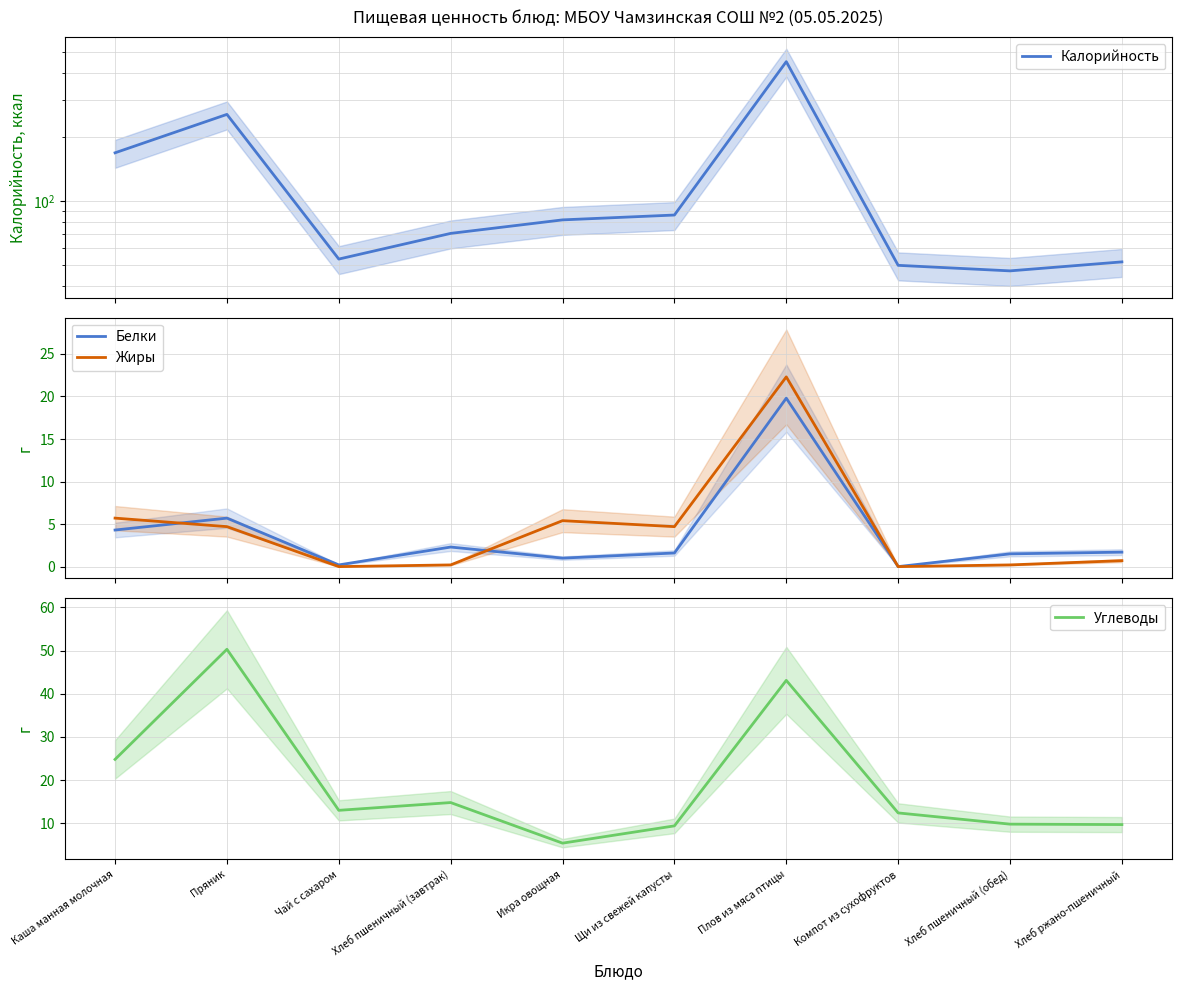

Reading left to right, what are all the values shown in this chart?

Калорийность: Каша манная молочная=168.6	Пряник=255.5	Чай с сахаром=53.4	Хлеб пшеничный (завтрак)=70.5	Икра овощная=81.6	Щи из свежей капусты=86.0	Плов из мяса птицы=452.0	Компот из сухофруктов=49.9	Хлеб пшеничный (обед)=47.0	Хлеб ржано-пшеничный=51.8
Белки: Каша манная молочная=4.3	Пряник=5.7	Чай с сахаром=0.2	Хлеб пшеничный (завтрак)=2.3	Икра овощная=1.0	Щи из свежей капусты=1.6	Плов из мяса птицы=19.8	Компот из сухофруктов=0.0	Хлеб пшеничный (обед)=1.5	Хлеб ржано-пшеничный=1.7
Жиры: Каша манная молочная=5.7	Пряник=4.7	Чай с сахаром=0.0	Хлеб пшеничный (завтрак)=0.2	Икра овощная=5.4	Щи из свежей капусты=4.7	Плов из мяса птицы=22.3	Компот из сухофруктов=0.0	Хлеб пшеничный (обед)=0.2	Хлеб ржано-пшеничный=0.7
Углеводы: Каша манная молочная=24.8	Пряник=50.3	Чай с сахаром=13.0	Хлеб пшеничный (завтрак)=14.8	Икра овощная=5.4	Щи из свежей капусты=9.4	Плов из мяса птицы=43.1	Компот из сухофруктов=12.4	Хлеб пшеничный (обед)=9.8	Хлеб ржано-пшеничный=9.7